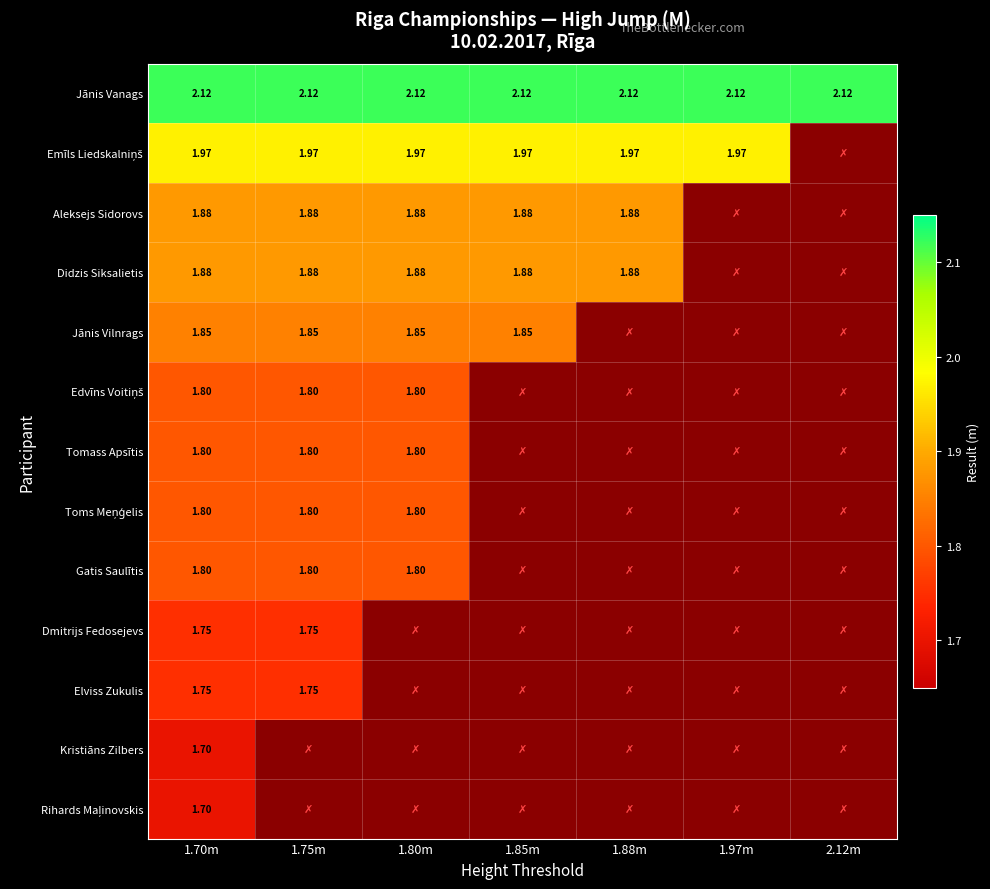

At which category does the chart reach its peak across all series?

1.70m